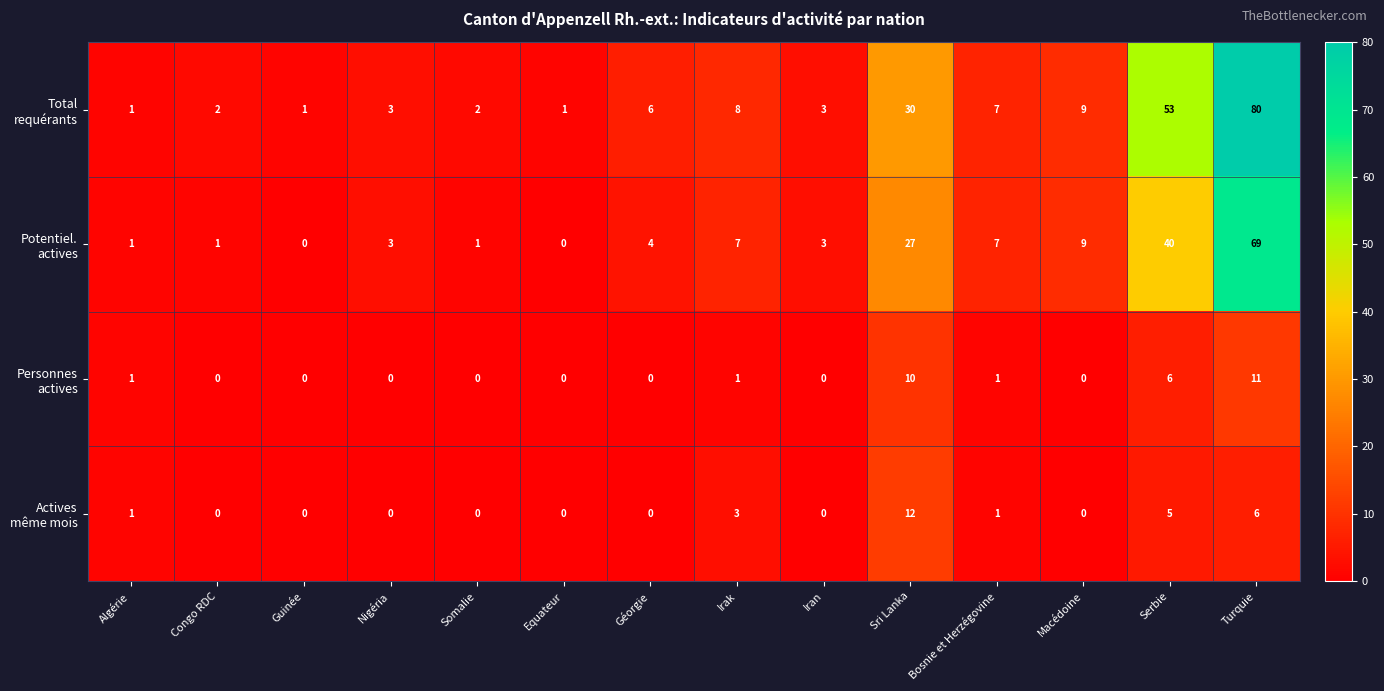

At which category is the sum across all series the highest?

Turquie